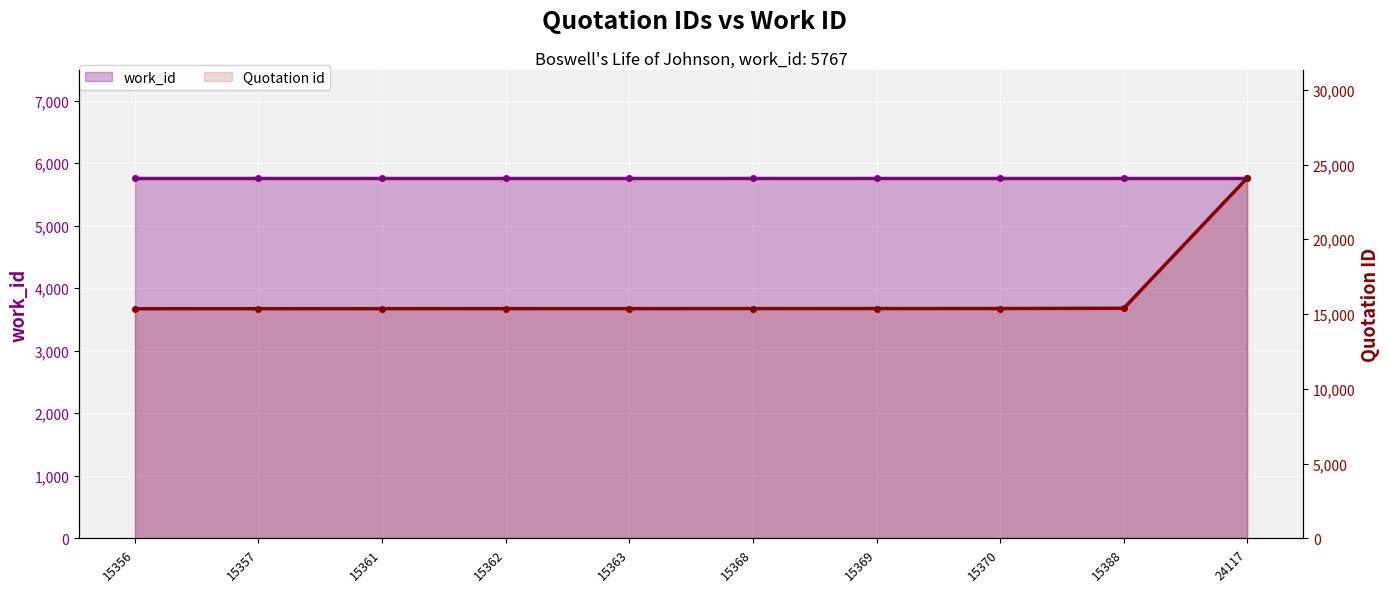

Is the value of Quotation id at 15370 greater than the value of work_id at 15362?

Yes